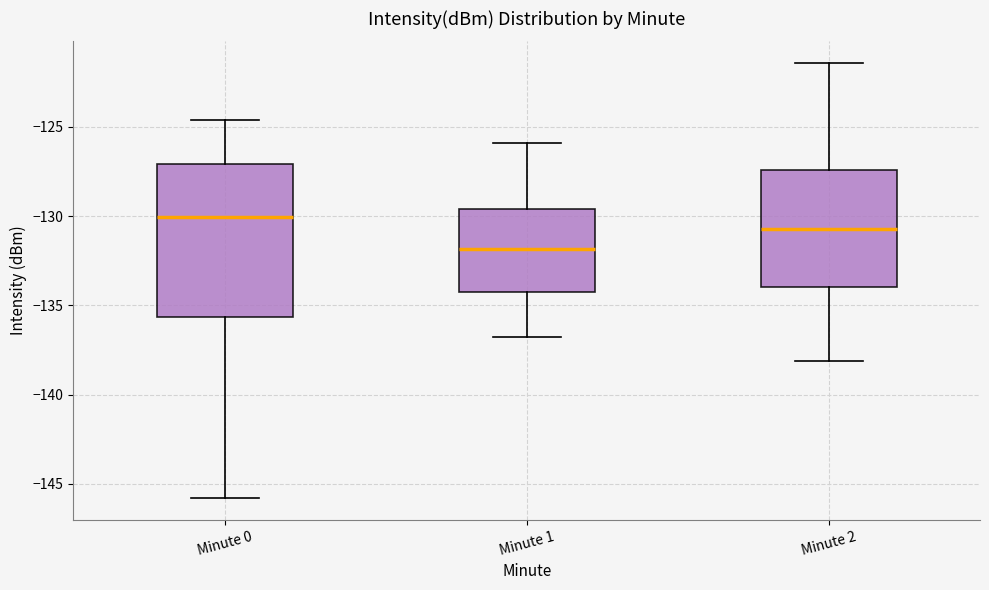

Where is the upper edge of the box for Minute 0 on the y-axis? The values are not printed on the chart, so give them approximately, as read against the axis.

-127.0